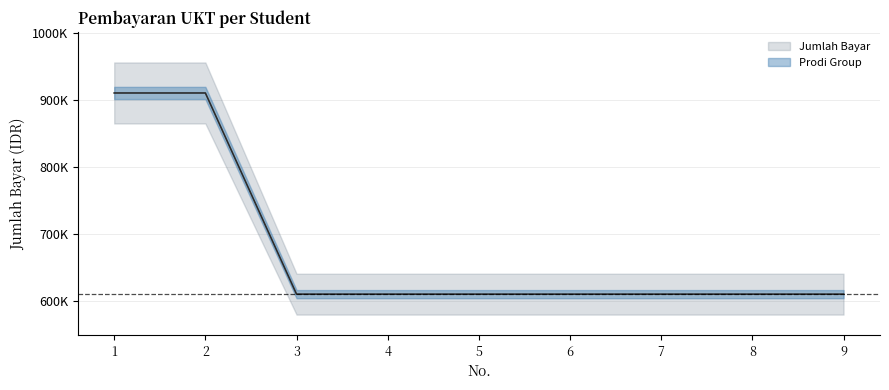

Between 1 and 6, which is larger?

1